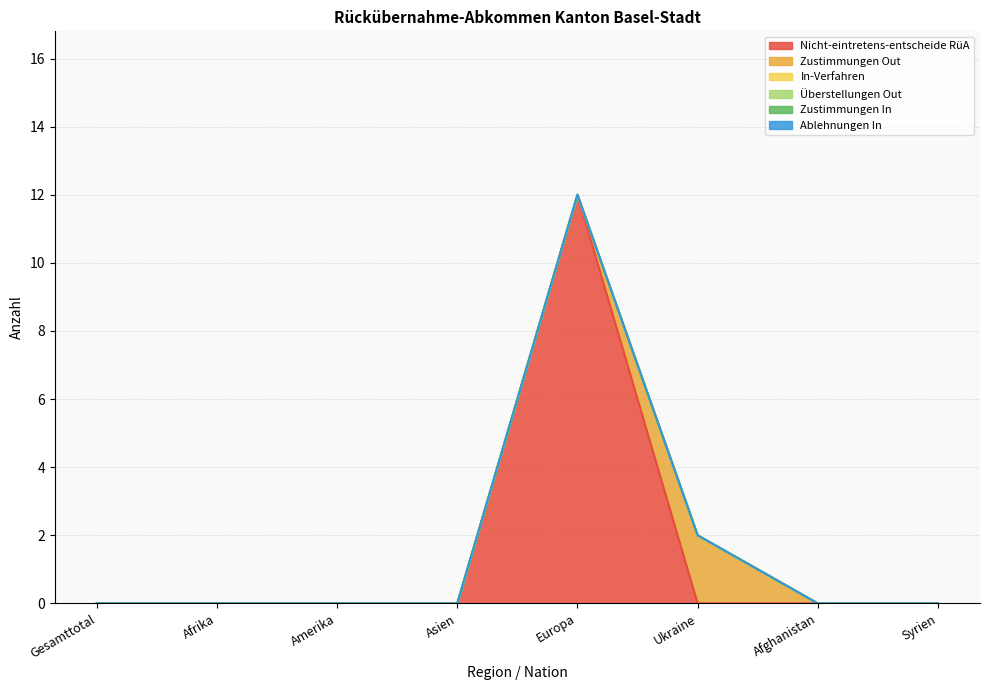

Which series has the widest spread of values?

Nicht-eintretens-entscheide RüA